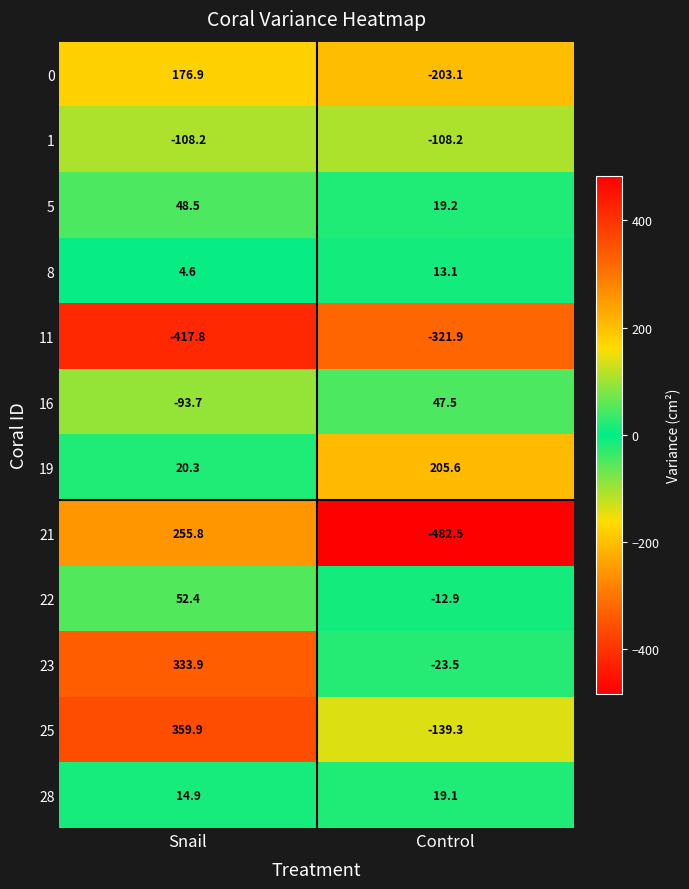

What is the average value of the 21 series?

-113.3